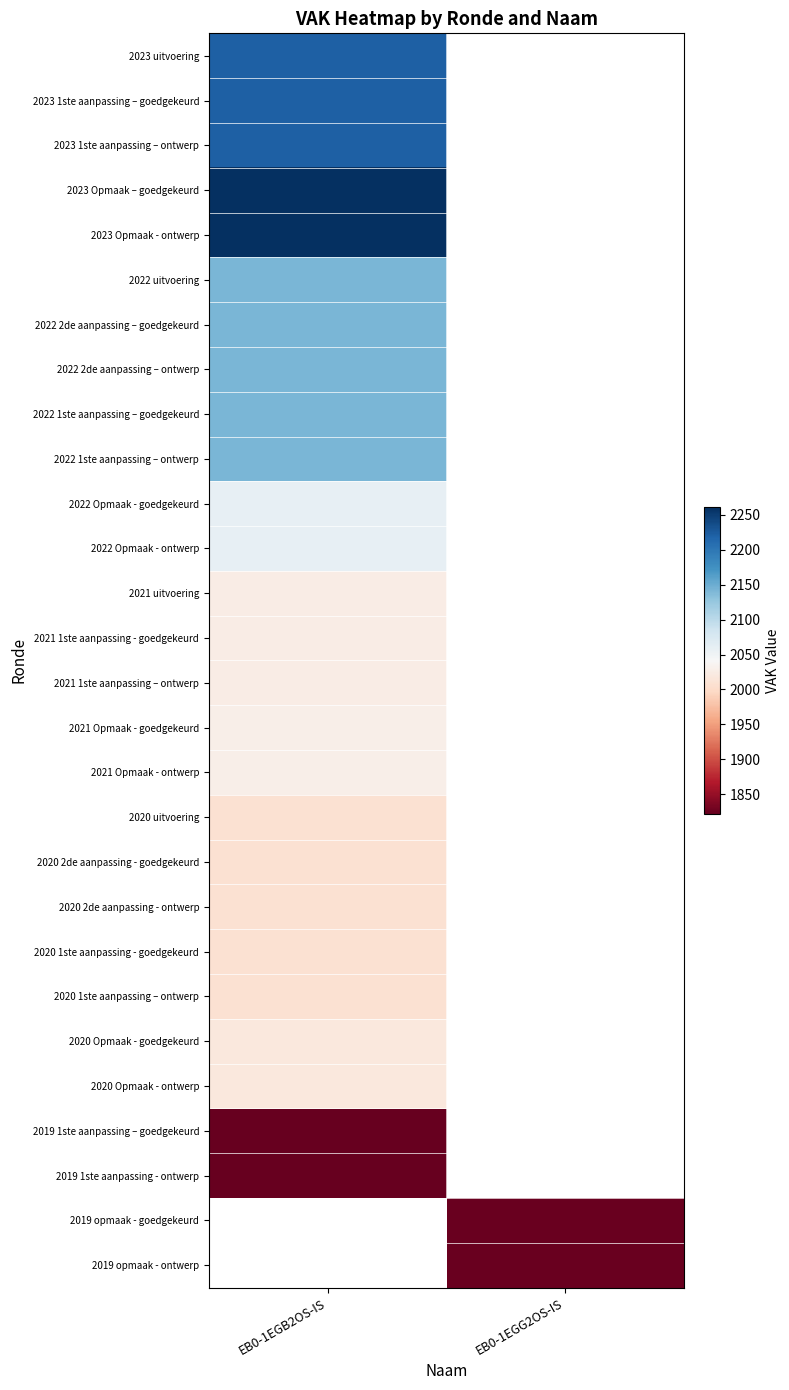

Is the value of 2020 Opmaak - goedgekeurd at EB0-1EGB2OS-IS greater than the value of 2021 uitvoering at EB0-1EGB2OS-IS?

No